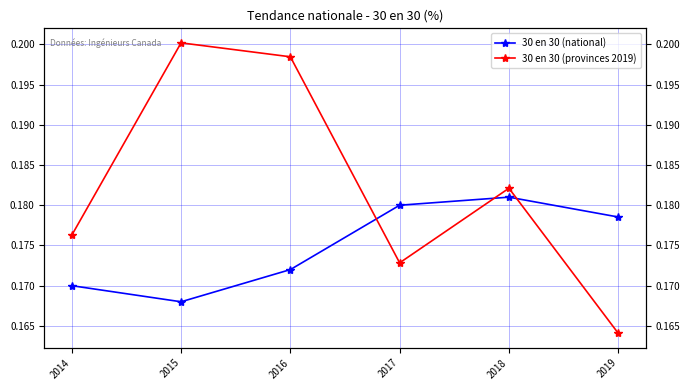

Where is the first local minimum for 30 en 30 (national)?

2015